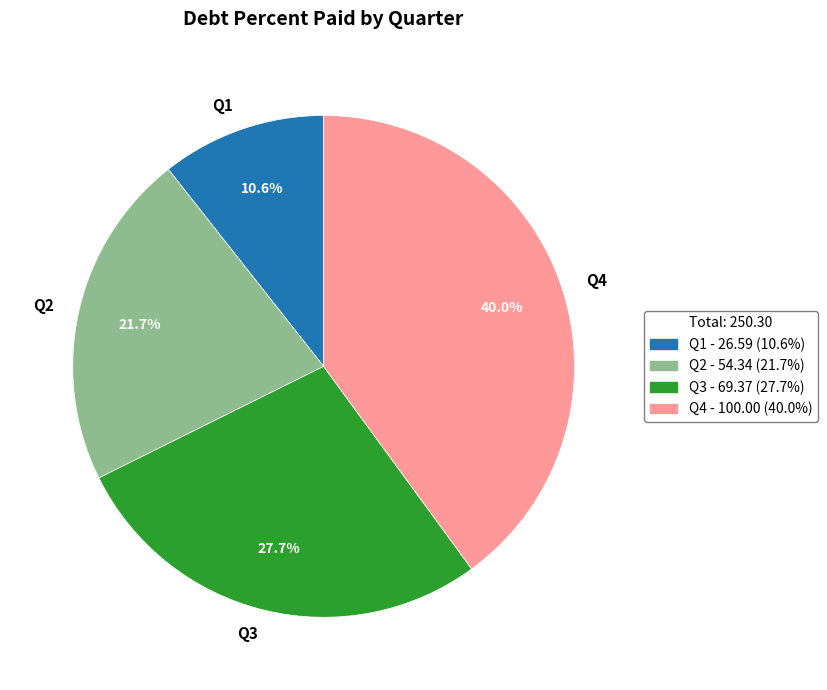

Which slice is the largest?

Q4